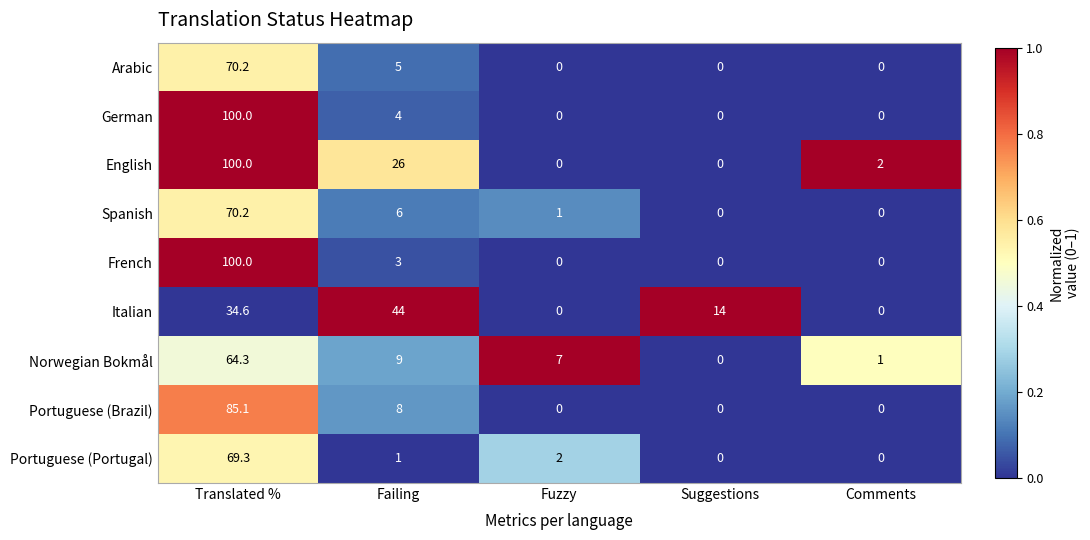

At which label is Arabic closest to 35?

Failing